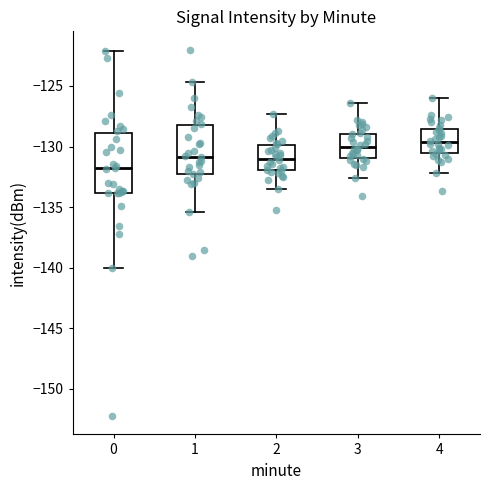

Where is the upper edge of the box at x = 4 on the y-axis? The values are not printed on the chart, so give them approximately, as read against the axis.

-128.5